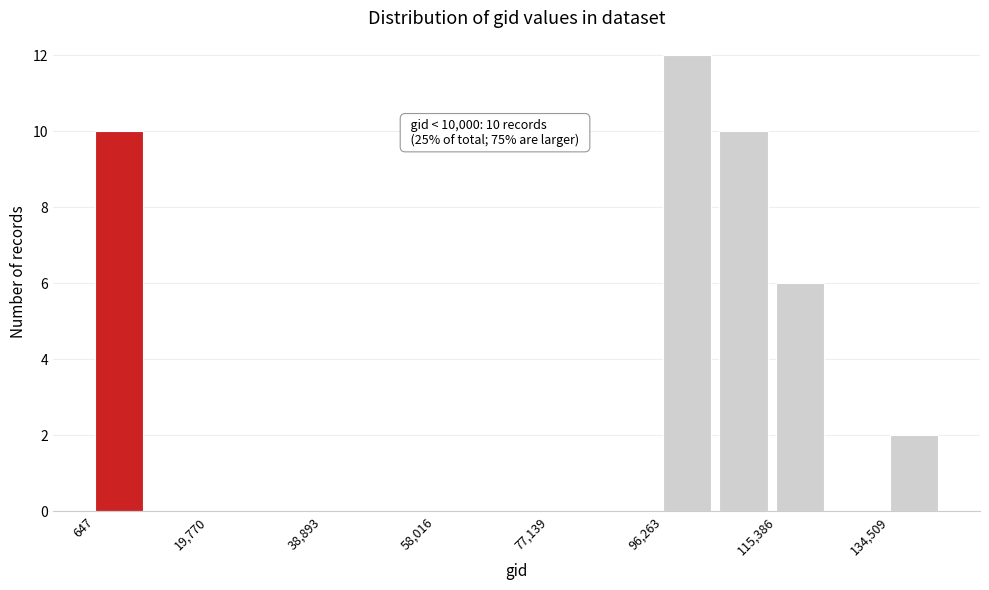

Which range on the x-axis has the tallest bar?

96000 to 106000